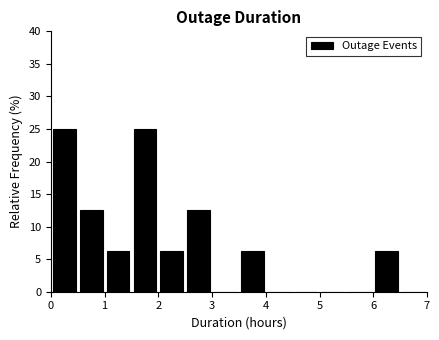

What is the height of the bar covering 2.5 to 3.0 on the x-axis? The values are not printed on the chart, so give them approximately, as read against the axis.

12.5